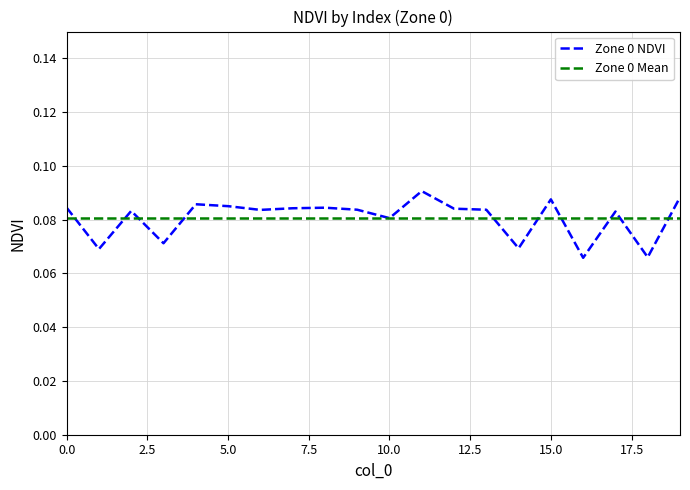

List the series in order of their peak value, highest first.

Zone 0 NDVI, Zone 0 Mean